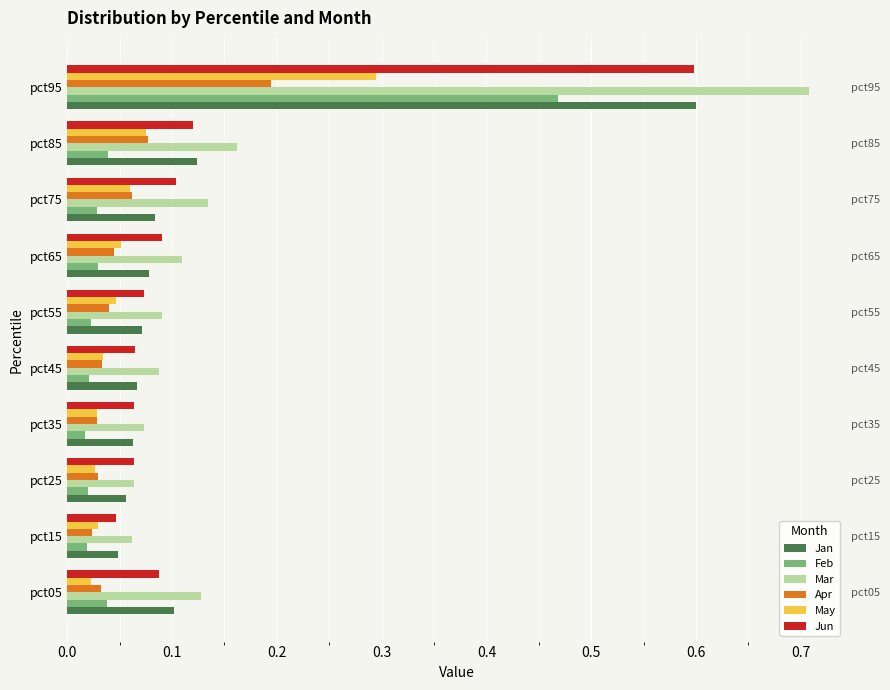

Which series has the largest range (max minus min)?

Mar